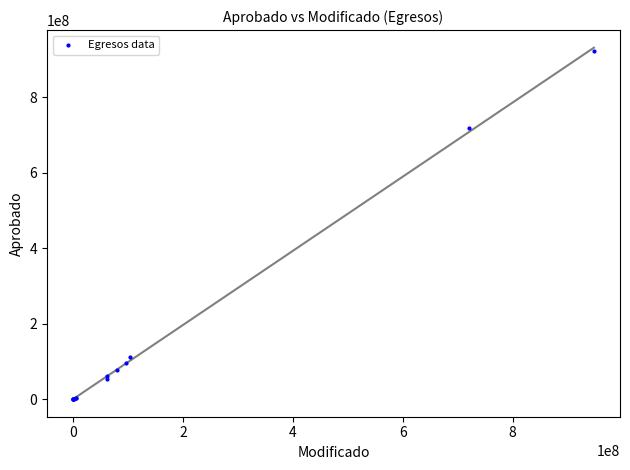

What Y value in the scatter plot is closest to 461244564?

719885495.5